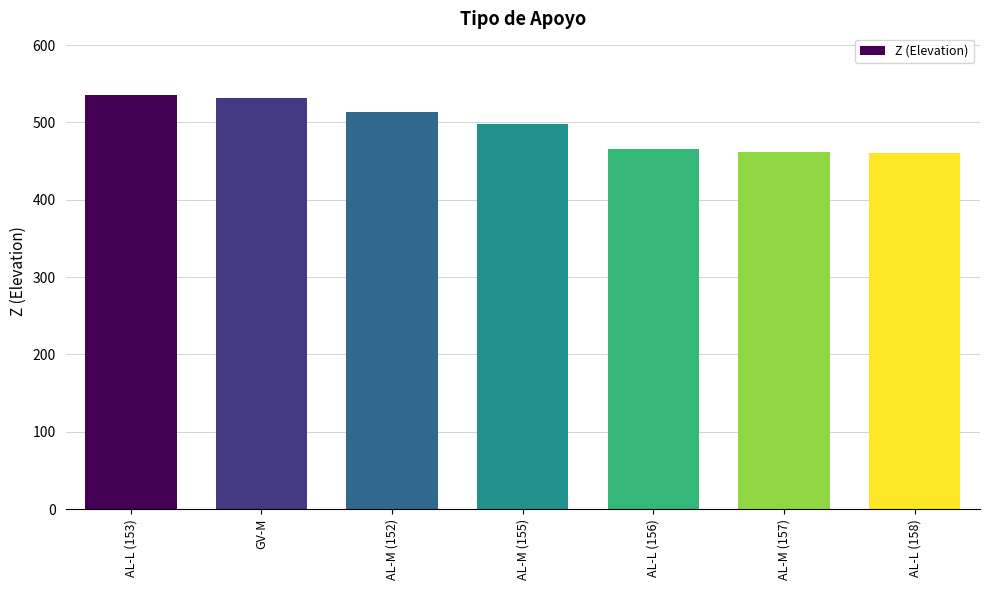

Count the number of data series in this chart.

1